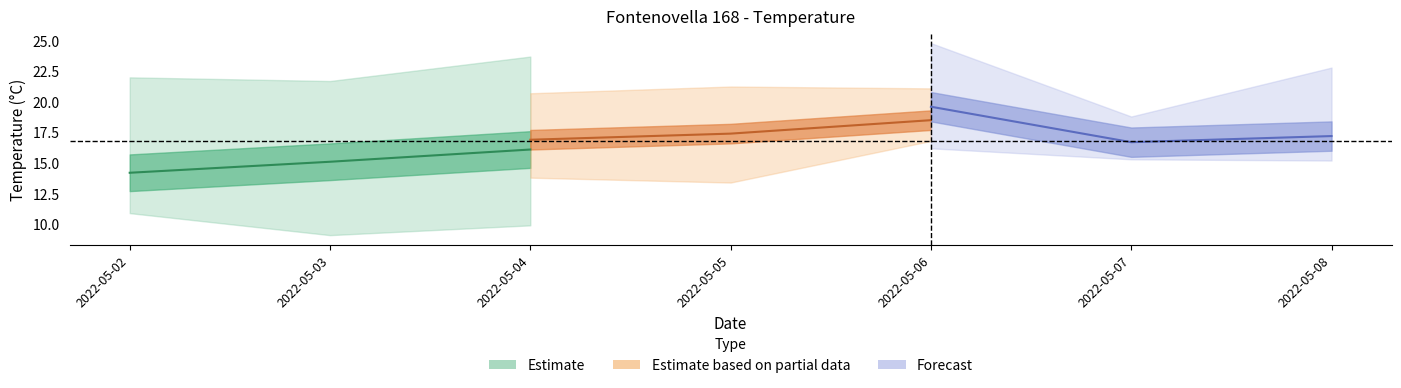

What is the difference between the highest and lowest values at 2022-05-04?

13.8